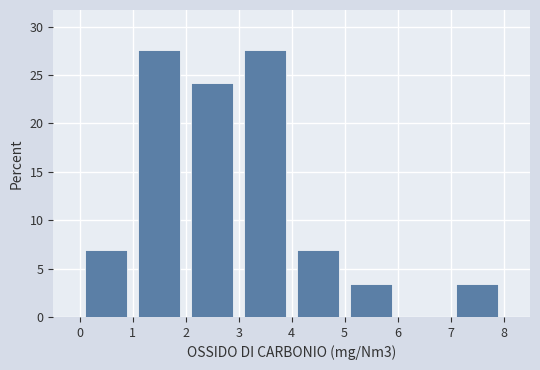

Reading left to right, transcribe this chart: for each bar, give the range it covers on the x-axis and its height. The values are not printed on the chart, so give them approximately, as read against the axis.

0 to 1: 7.0
1 to 2: 27.5
2 to 3: 24.0
3 to 4: 27.5
4 to 5: 7.0
5 to 6: 3.5
6 to 7: 0
7 to 8: 3.5